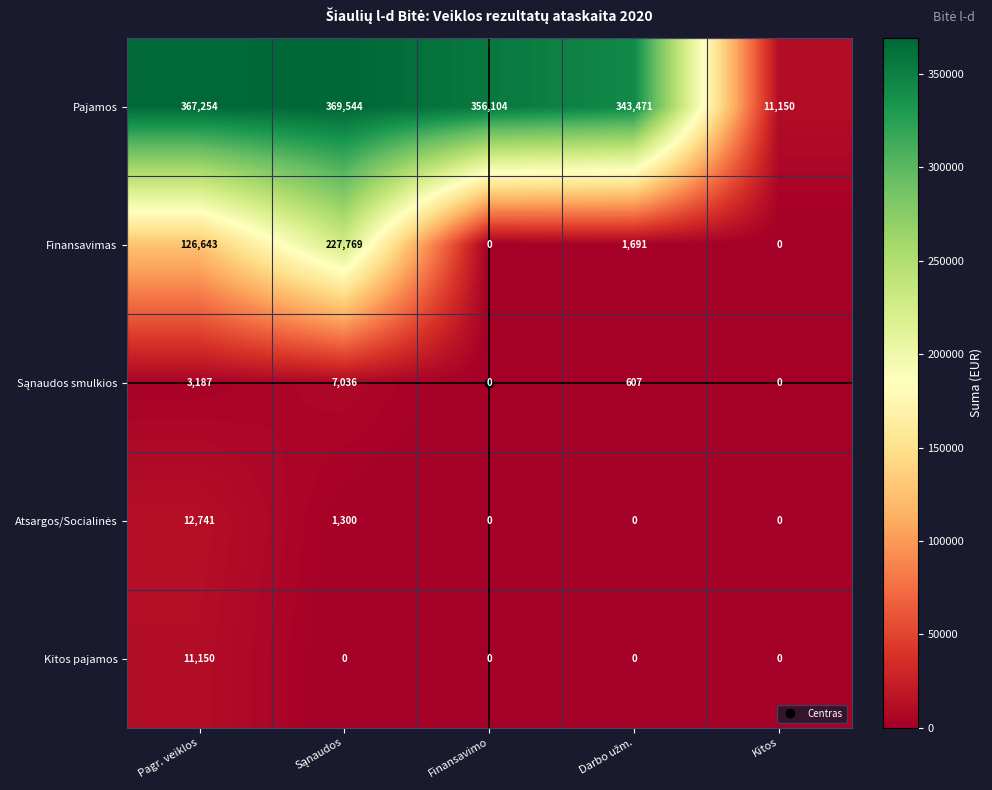

The value of Finansavimas at Kitos is -70682. True or false?

False